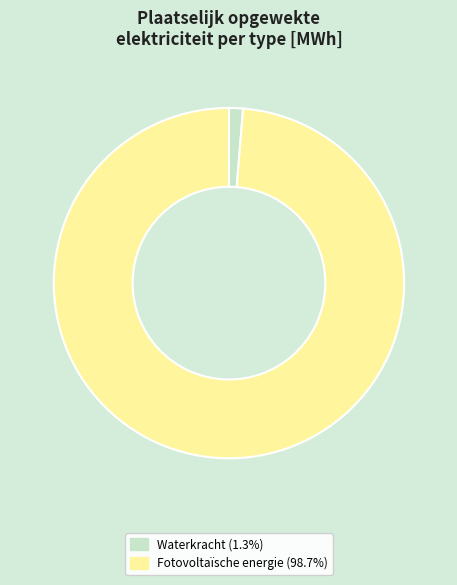

Is there a majority slice in this chart?

Yes